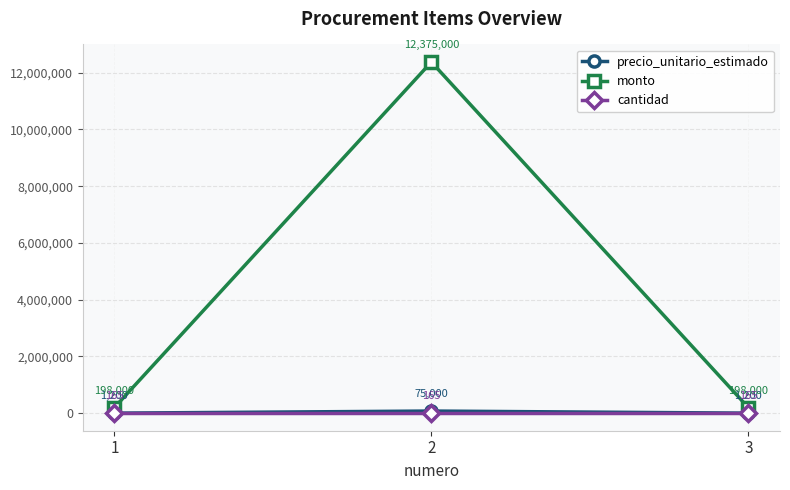

How many series are shown in this chart?

3